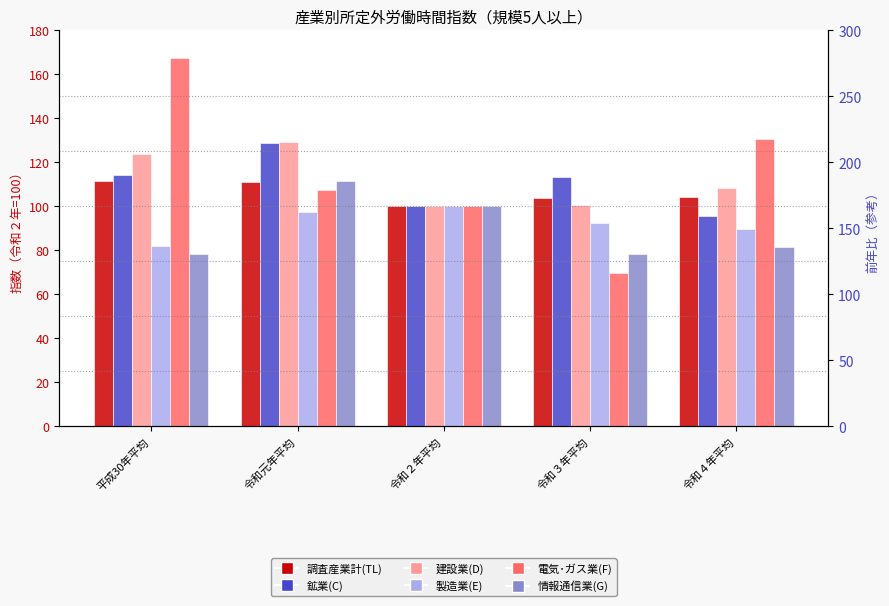

The value of 建設業(D) at 令和３年平均 is 113.5. True or false?

True